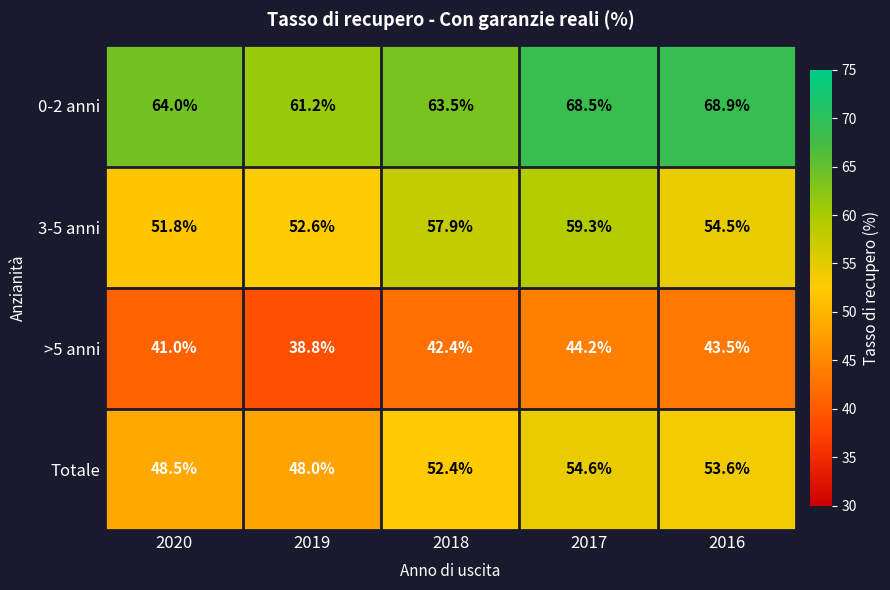

How many data points does each series have?

5